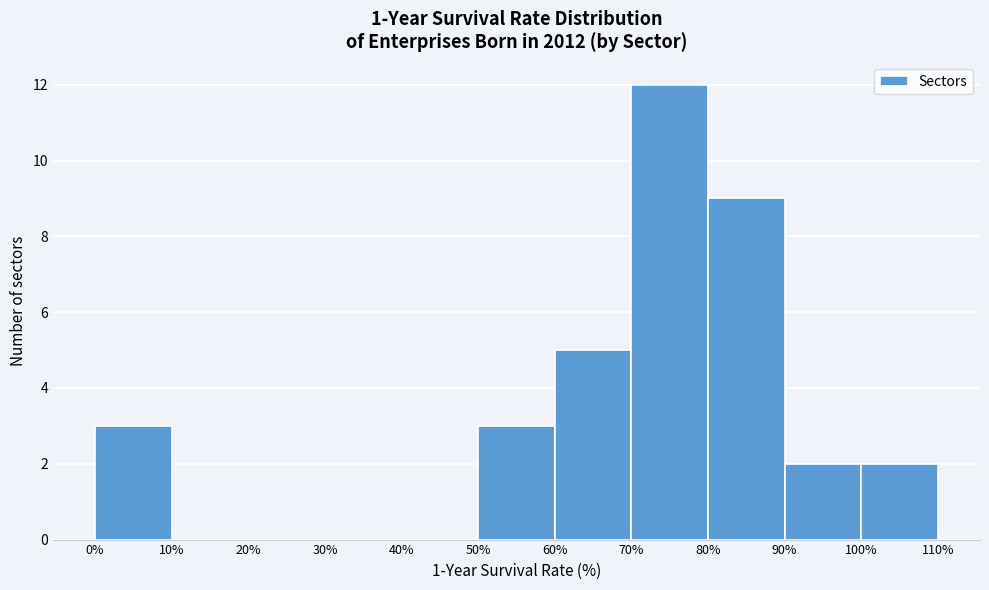

Reading left to right, list every bar in this chart as the range it spans on the x-axis followed by its height. The values are not printed on the chart, so give them approximately, as read against the axis.

0% to 10%: 3
10% to 20%: 0
20% to 30%: 0
30% to 40%: 0
40% to 50%: 0
50% to 60%: 3
60% to 70%: 5
70% to 80%: 12
80% to 90%: 9
90% to 100%: 2
100% to 110%: 2